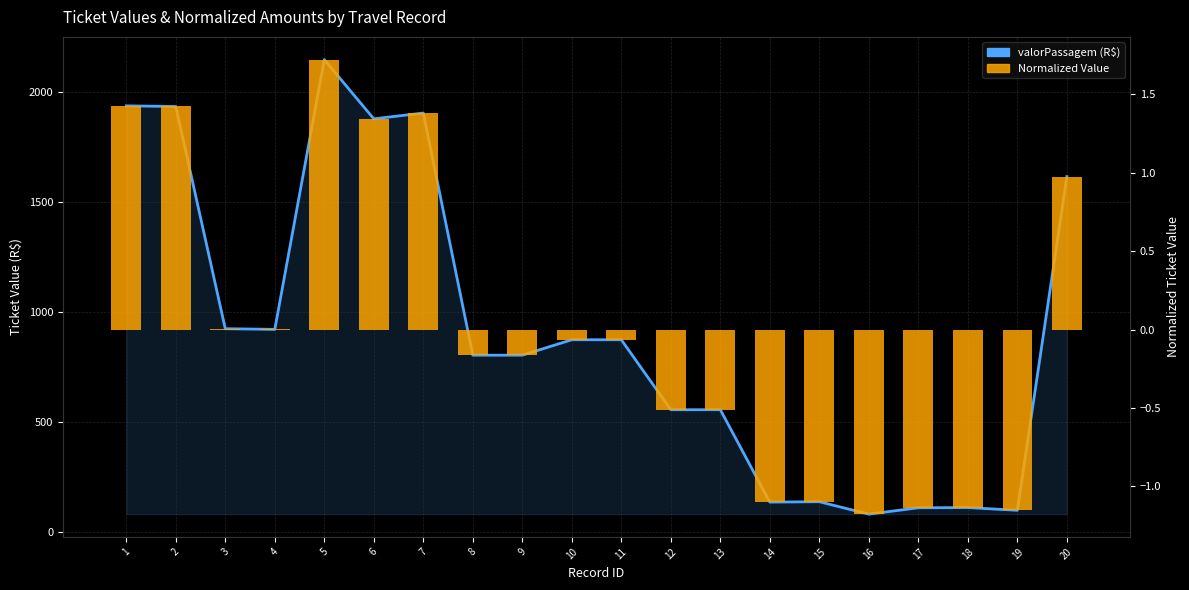

How many data points does each series have?

20